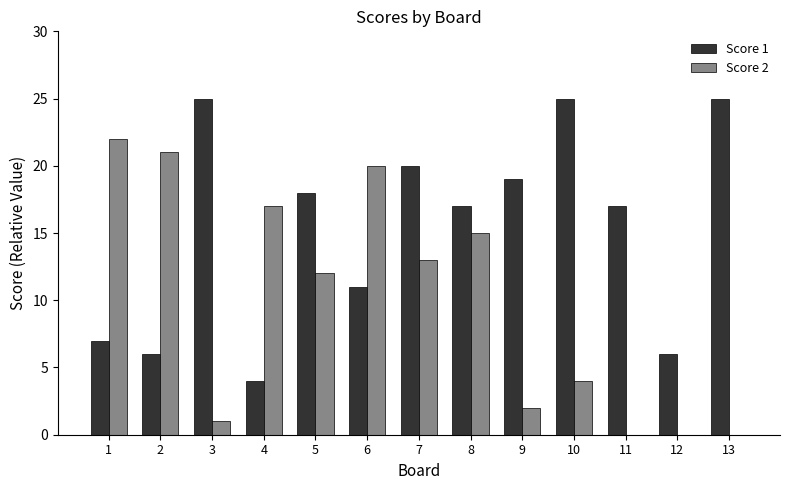

How many groups of bars are there?

13